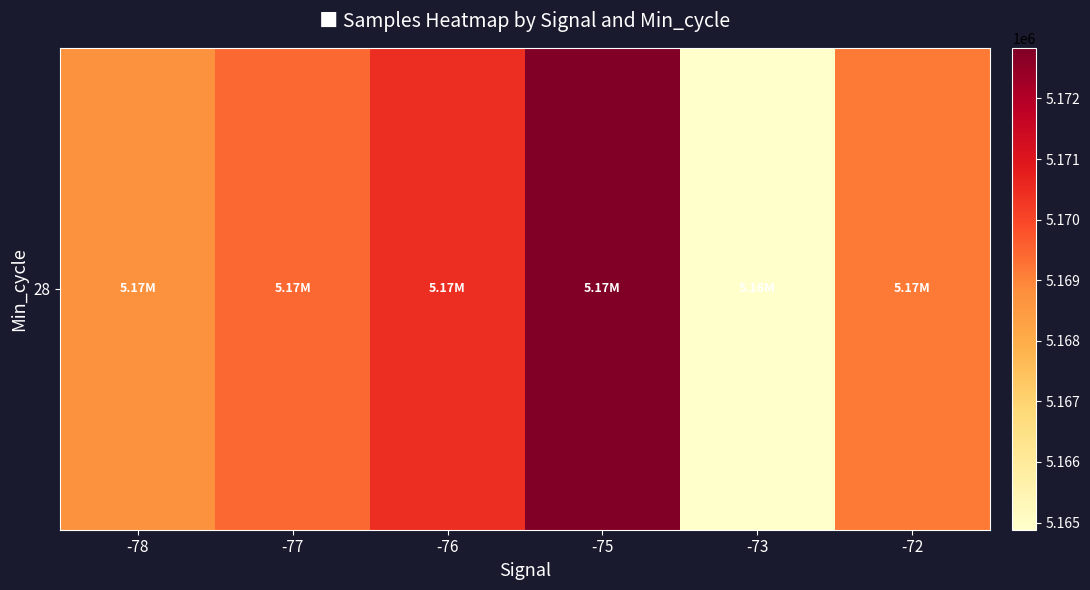

The value at -73 is 5164880.9. True or false?

True